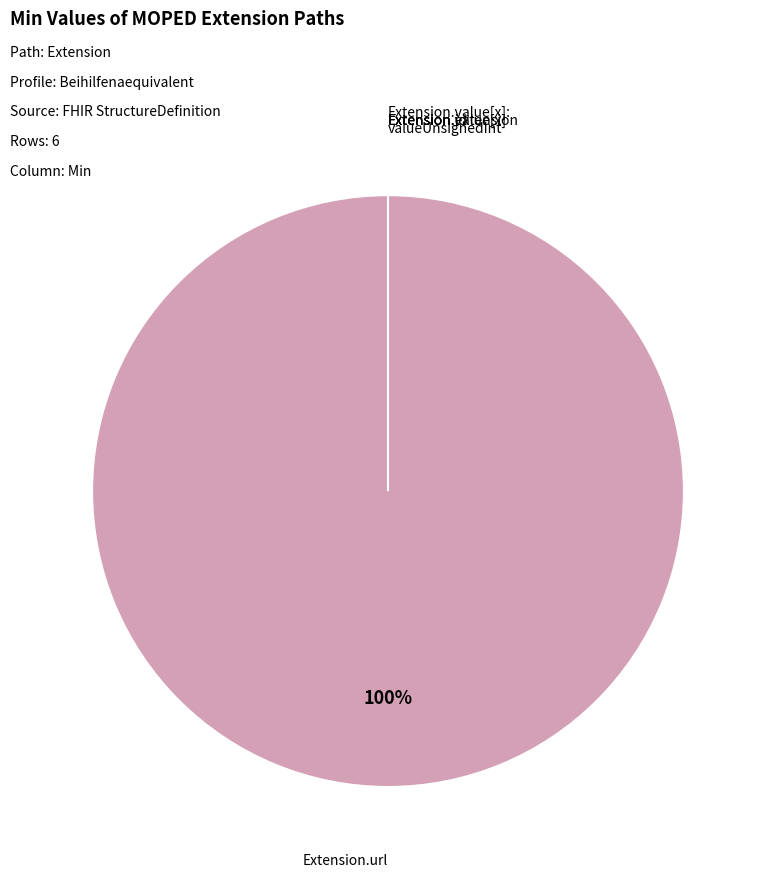

What is the smallest slice in the pie chart?

Extension